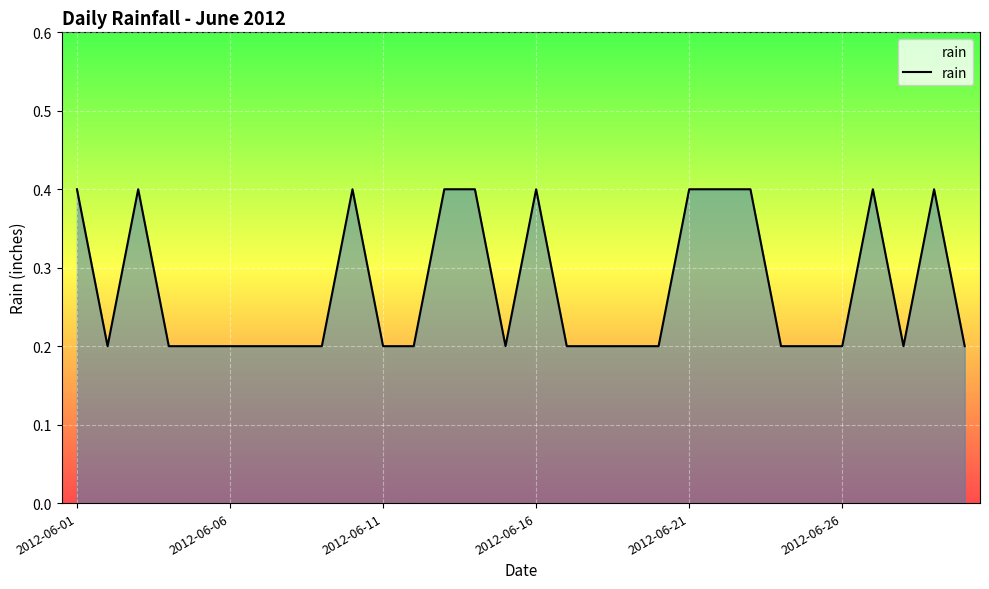

How many lines are shown in the chart?

1